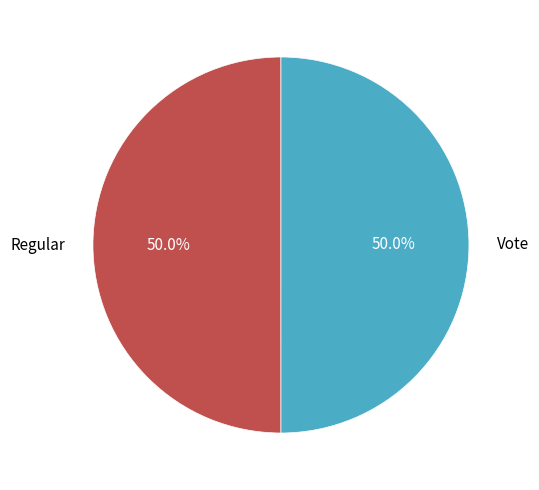

Is the sum of Vote and Regular greater than half?

Yes